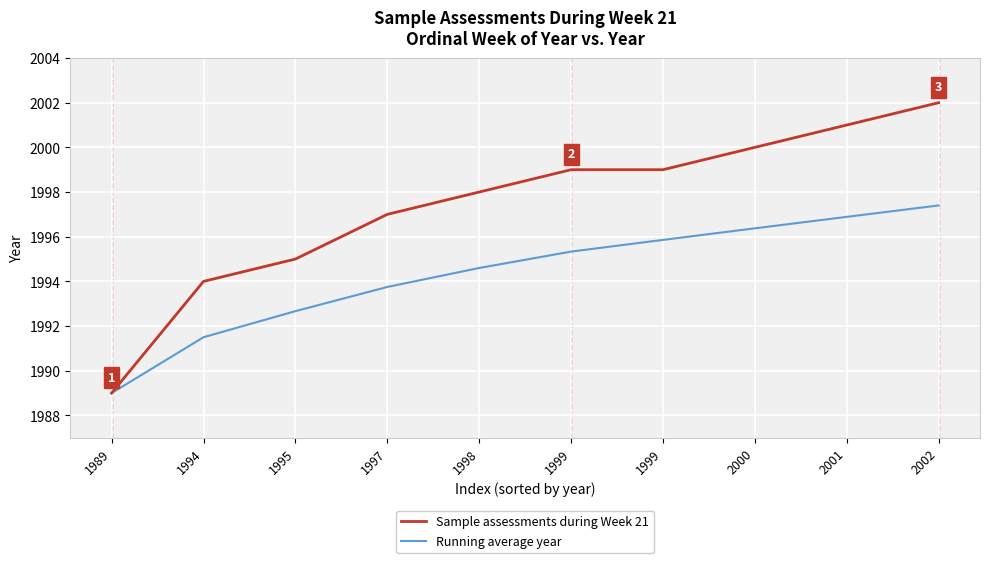

Which series has the widest spread of values?

Sample assessments during Week 21